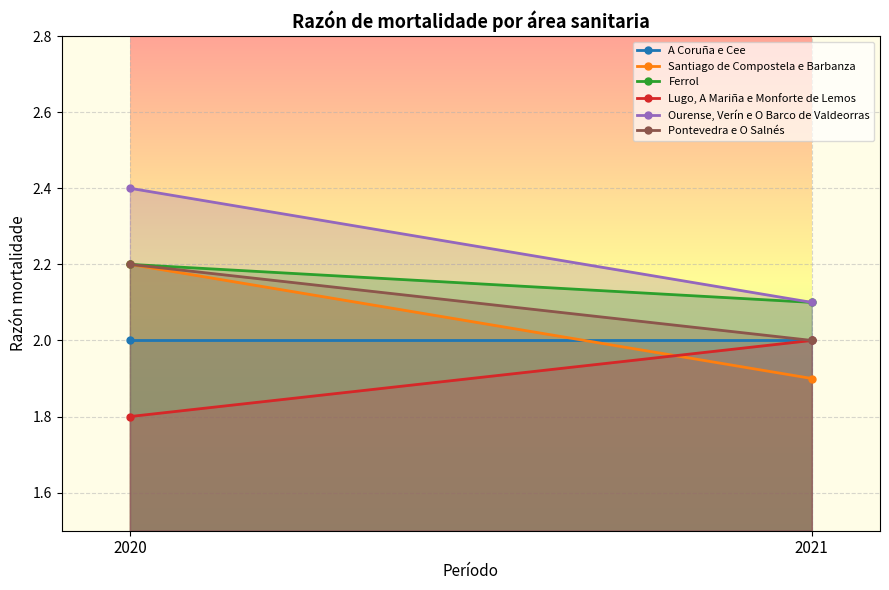

At which category is the sum across all series the highest?

2020